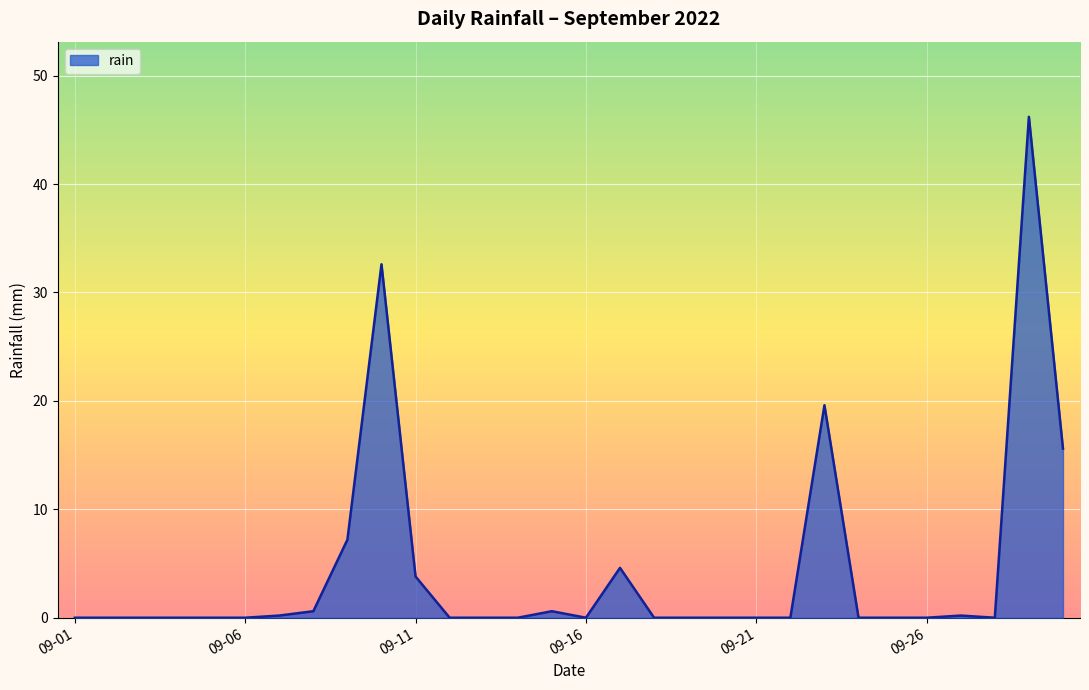

What is the maximum value shown in the chart?

46.2